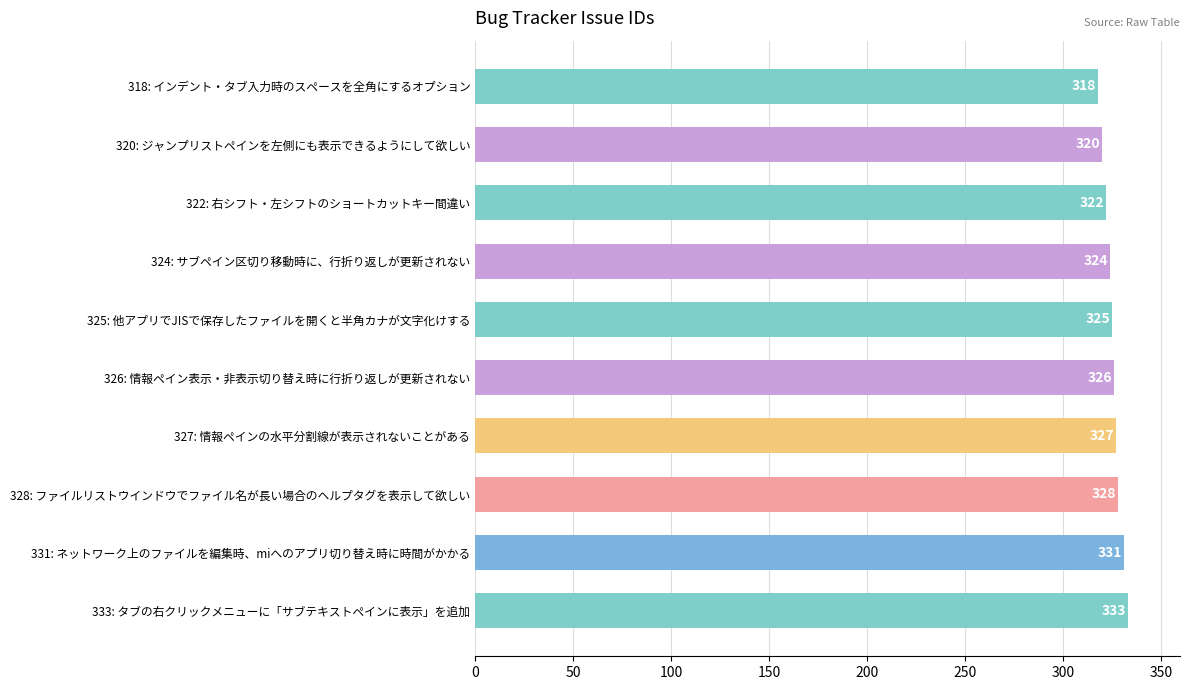

List the labels in order of value, largest first.

333: タブの右クリックメニューに「サブテキストペインに表示」を追加, 331: ネットワーク上のファイルを編集時、miへのアプリ切り替え時に時間がかかる, 328: ファイルリストウインドウでファイル名が長い場合のヘルプタグを表示して欲しい, 327: 情報ペインの水平分割線が表示されないことがある, 326: 情報ペイン表示・非表示切り替え時に行折り返しが更新されない, 325: 他アプリでJISで保存したファイルを開くと半角カナが文字化けする, 324: サブペイン区切り移動時に、行折り返しが更新されない, 322: 右シフト・左シフトのショートカットキー間違い, 320: ジャンプリストペインを左側にも表示できるようにして欲しい, 318: インデント・タブ入力時のスペースを全角にするオプション